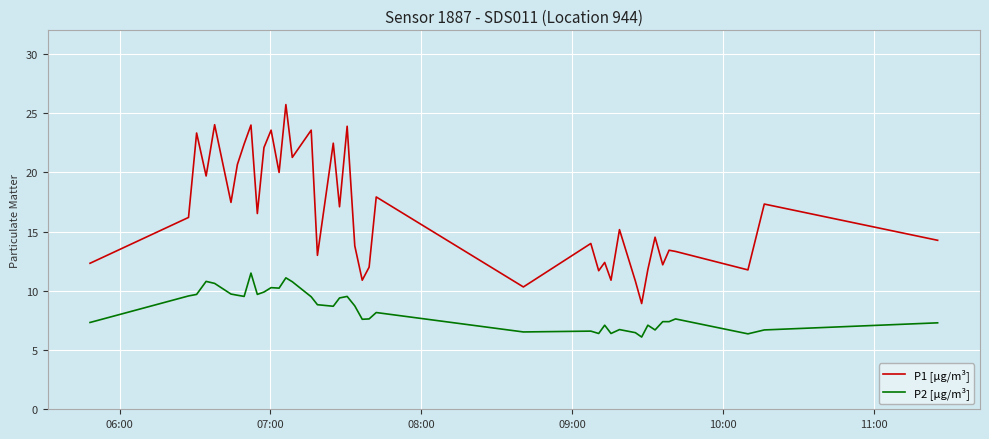

What is the maximum value for P1 [µg/m³]?

25.7